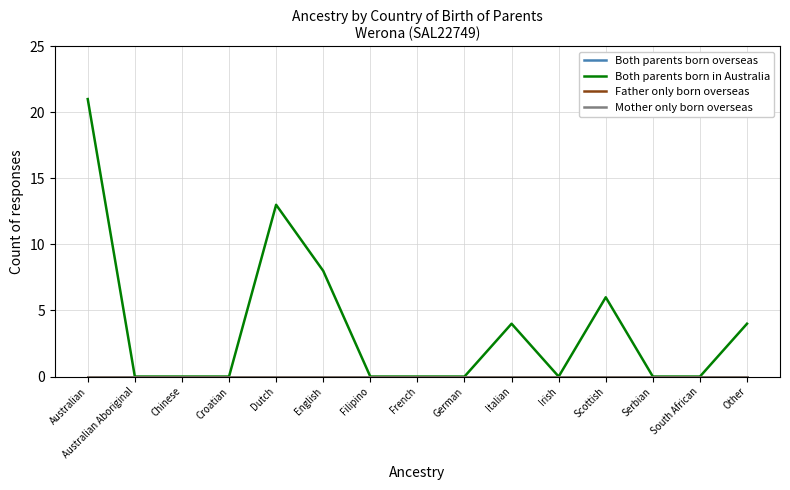

True or false: Both parents born in Australia and Both parents born overseas cross at least once.

False